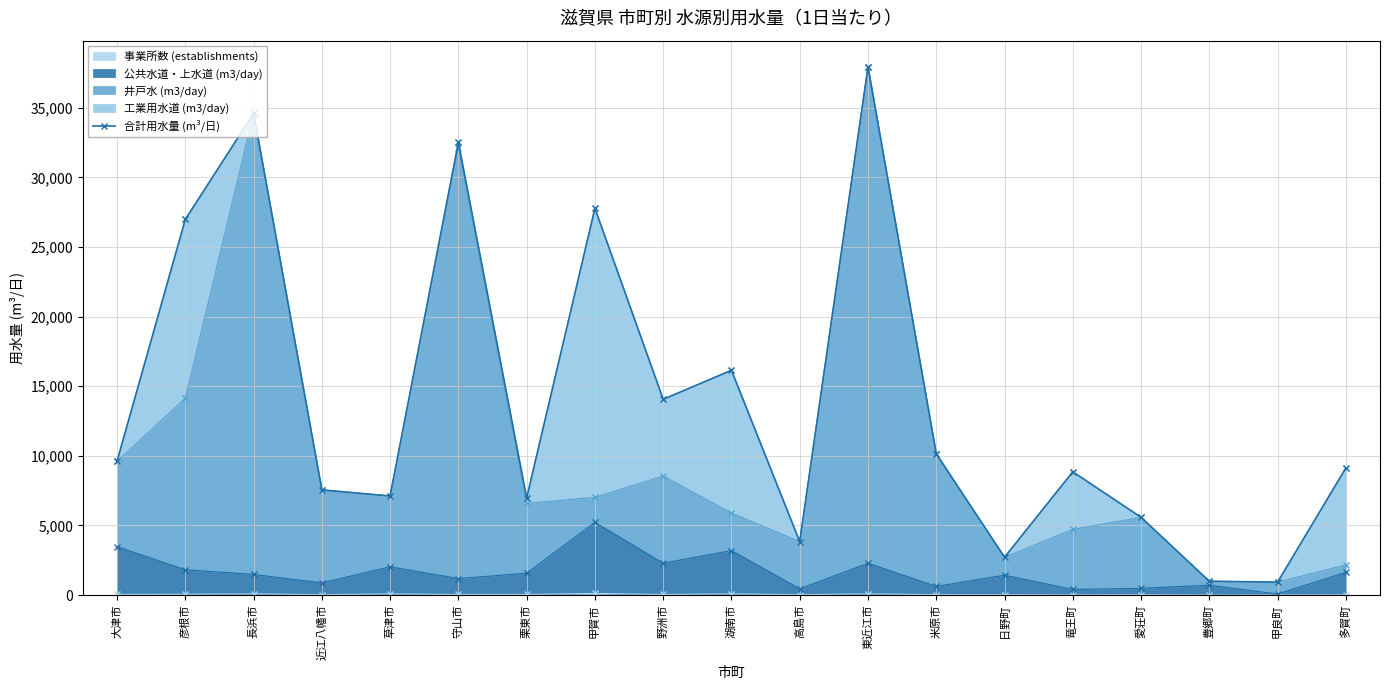

At which category does the data reach its first local peak?

長浜市